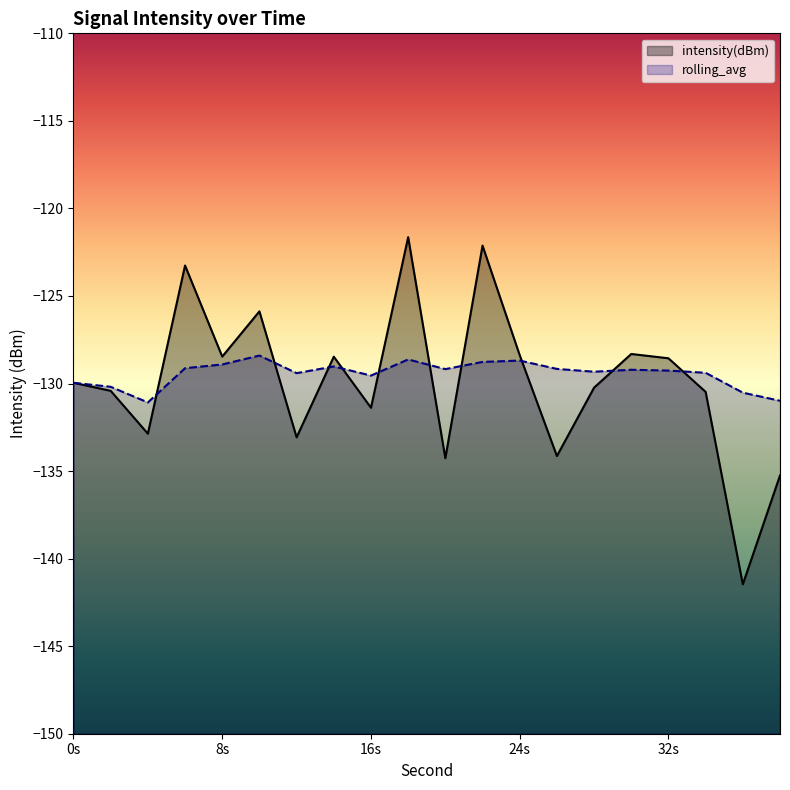

What is the spread (max minus min) of values at 6?

5.9